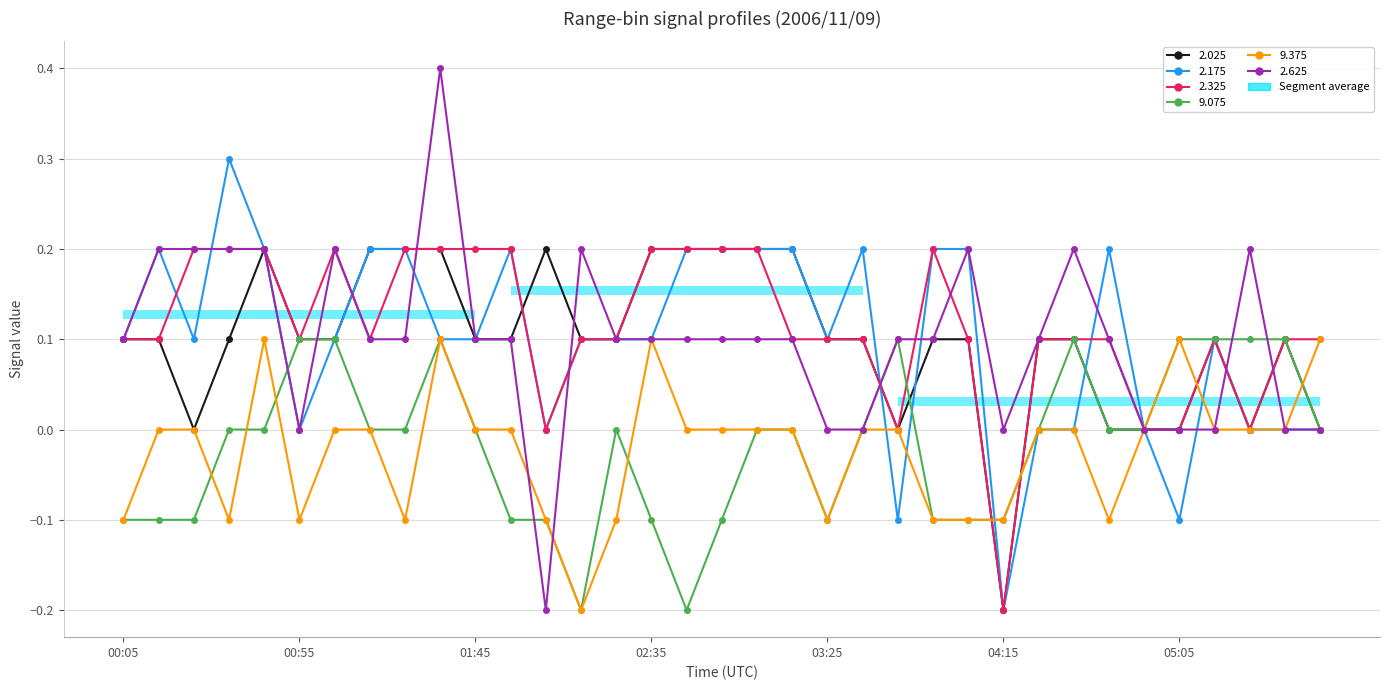

Which series has the largest range (max minus min)?

2.625